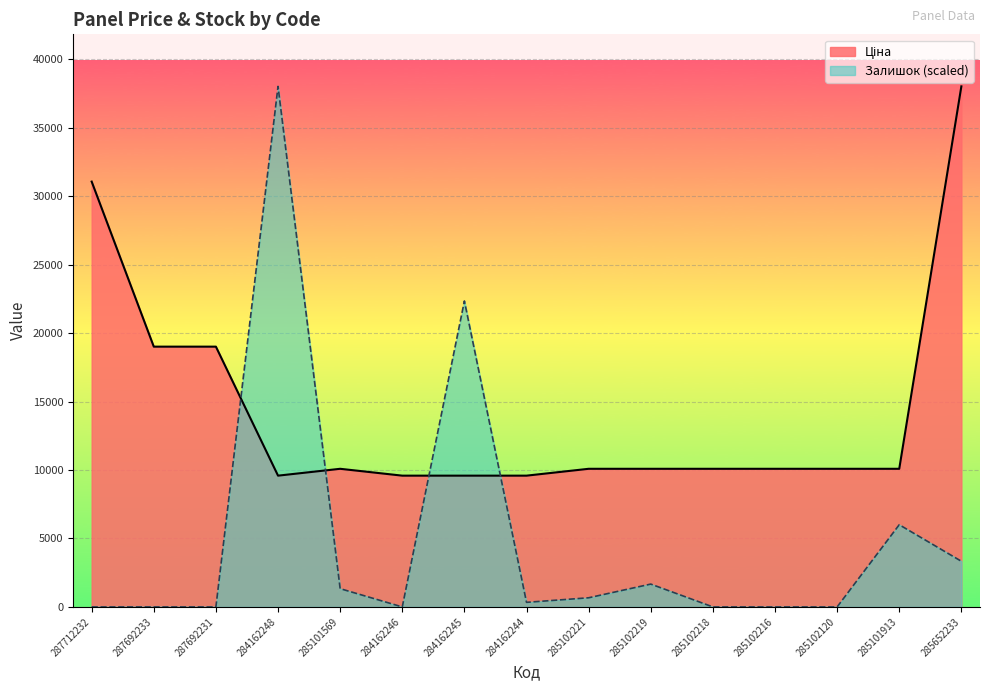

Which series ends up on top after the final intersection of Ціна and Залишок?

Ціна